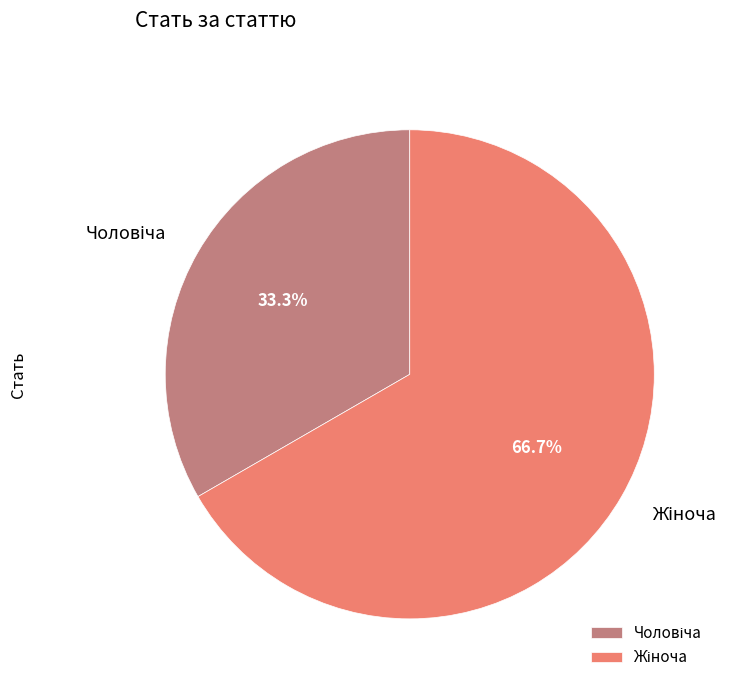

Is there any slice that represents more than half of the pie?

Yes